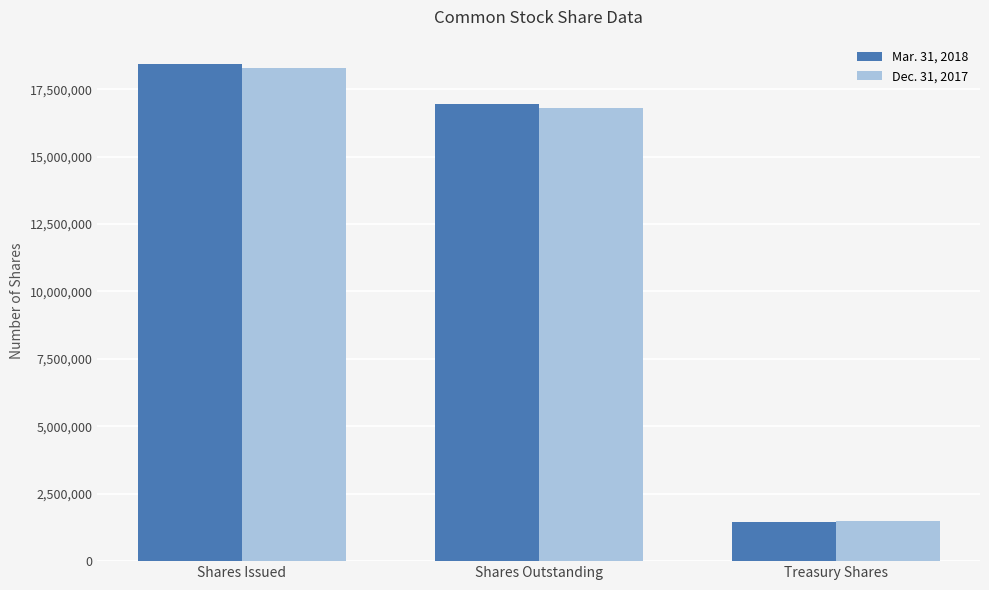

What is the label of the 3rd bar from the left?

Treasury Shares